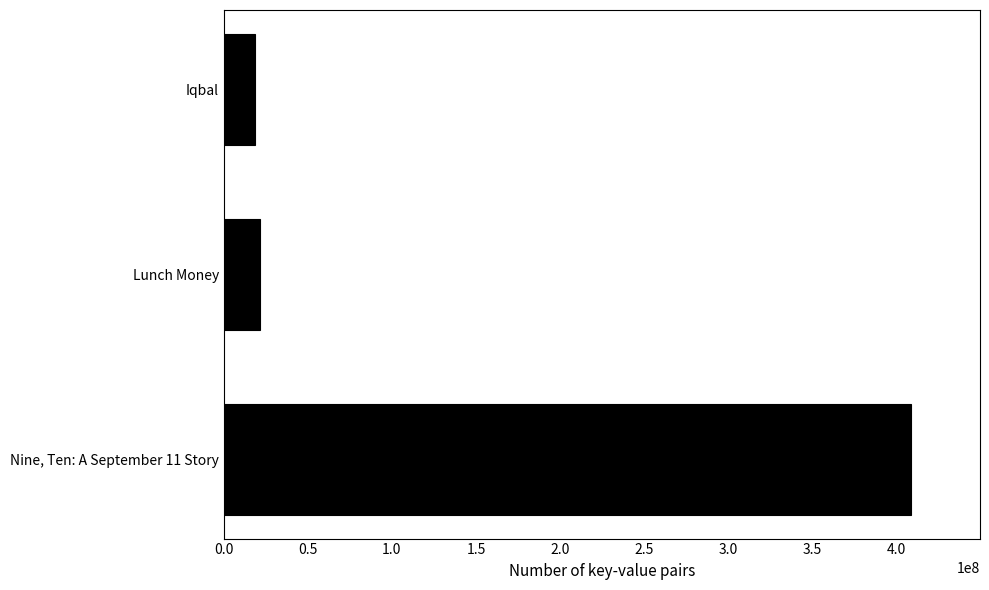

Where is the data nearest to the value 213738207?

Lunch Money